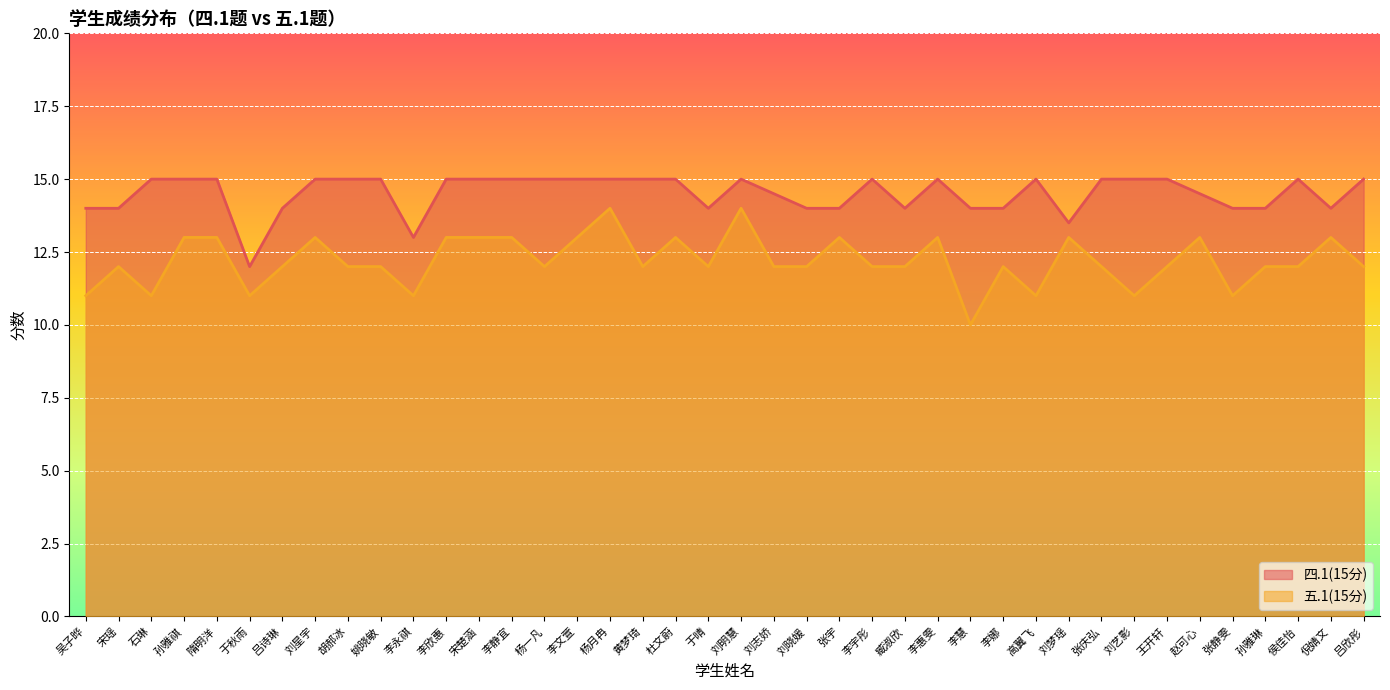

How many categories are shown in the chart?

40